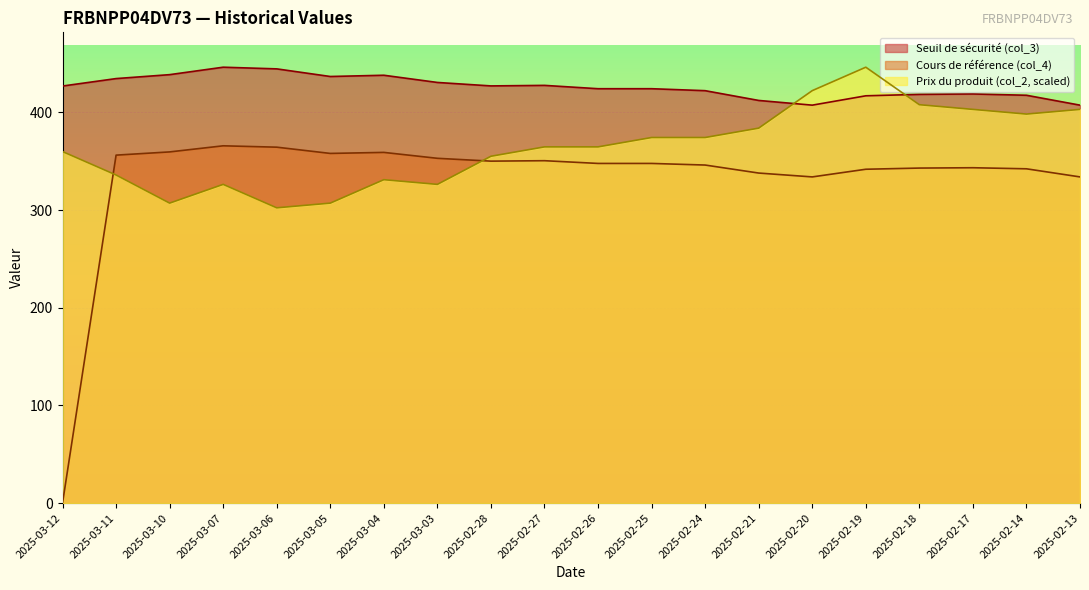

Is it true that Cours de référence (col_4) equals 341.8 at 2025-02-19?

True